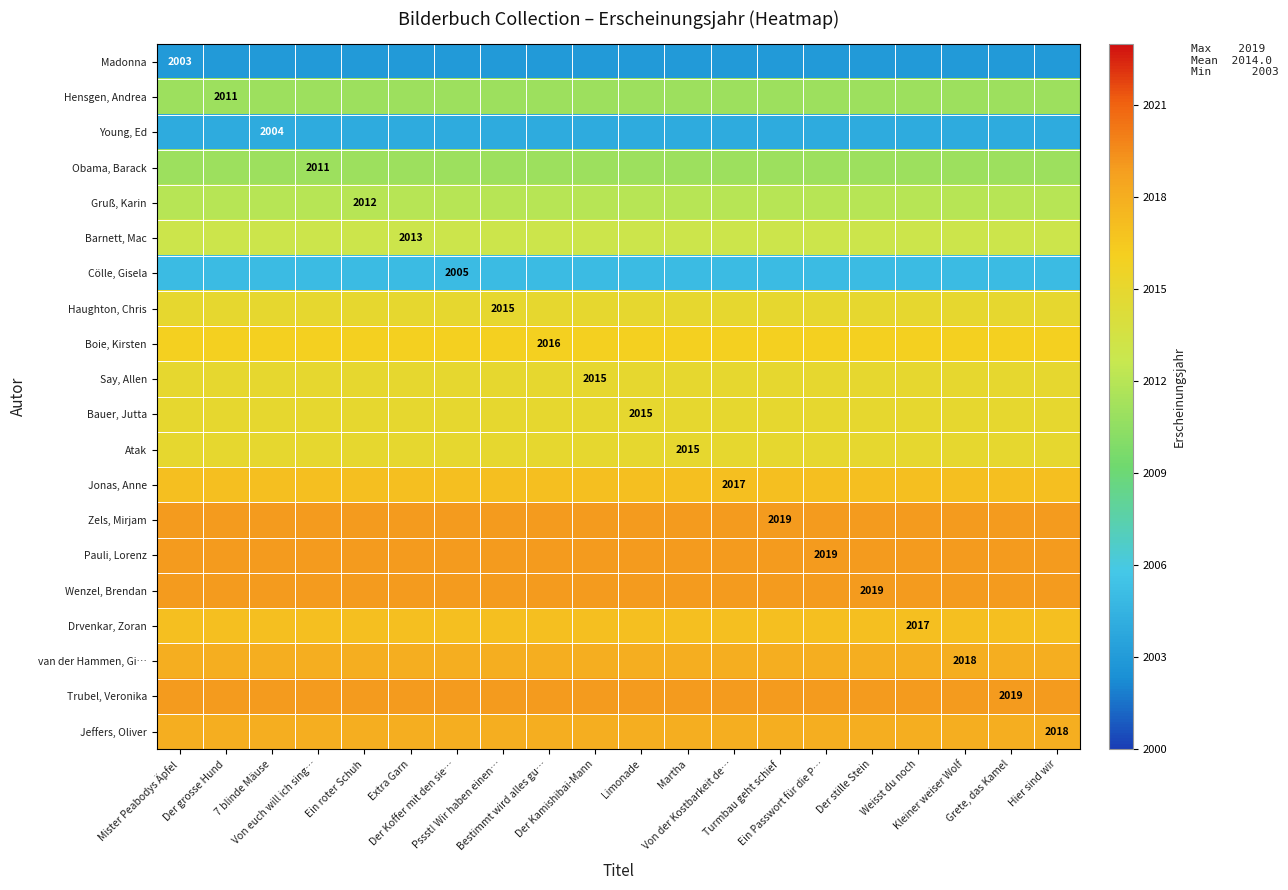

What is the total value across all series at Mister Peabodys Äpfel?

40281